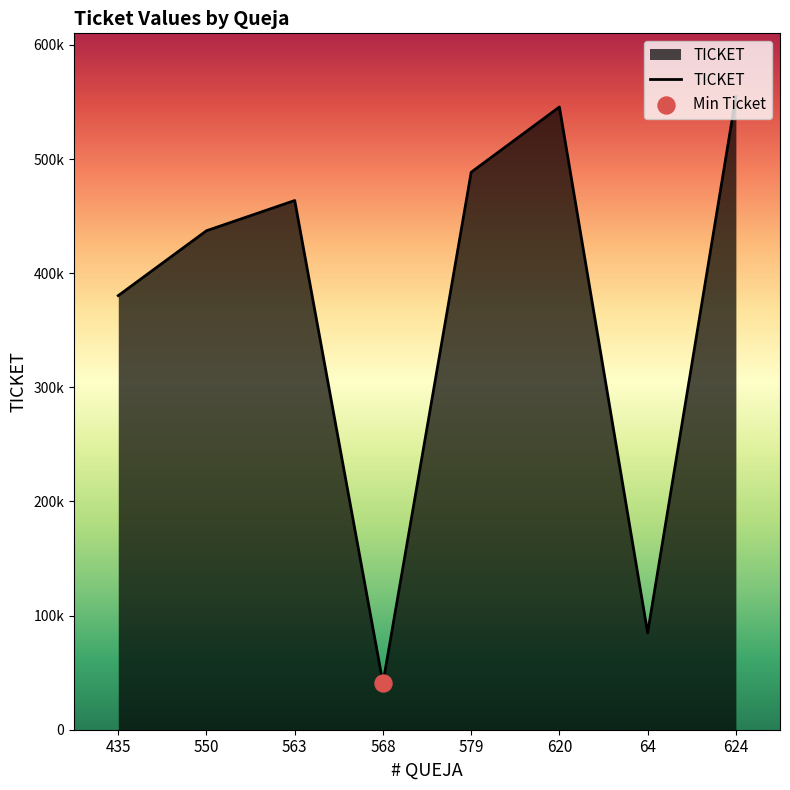

Between 435 and 624, which is larger?

624